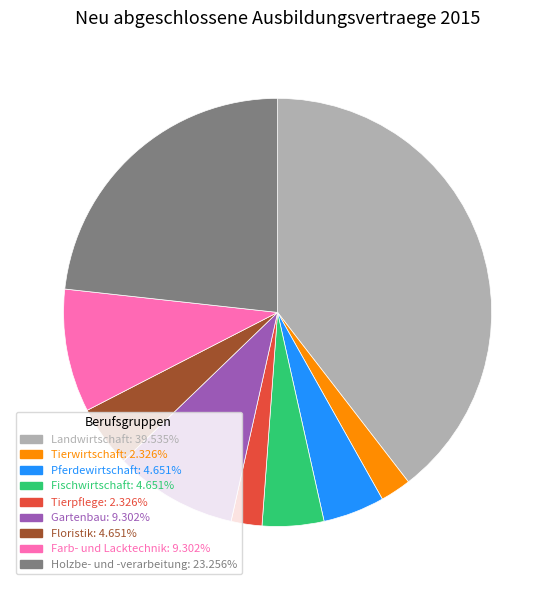

Is there a majority slice in this chart?

No